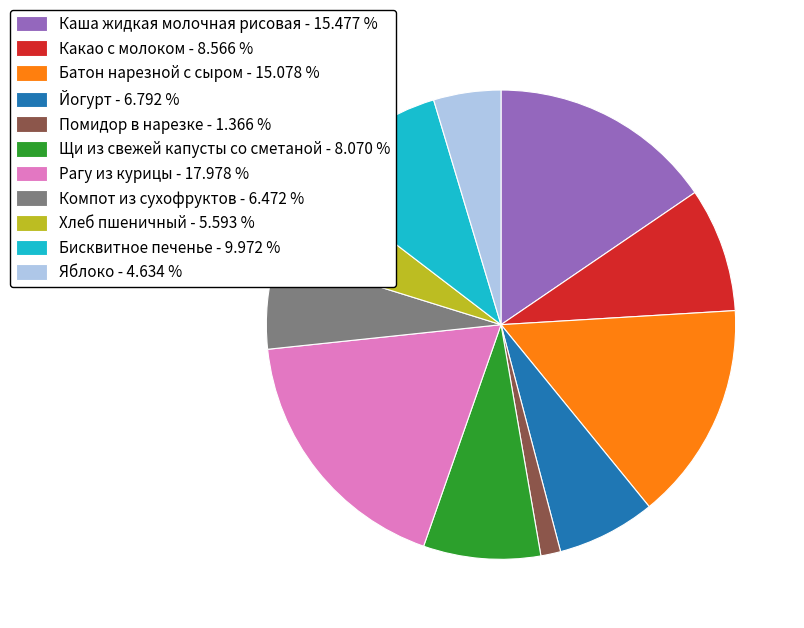

Do Батон нарезной с сыром and Рагу из курицы together represent more than half of the pie?

No